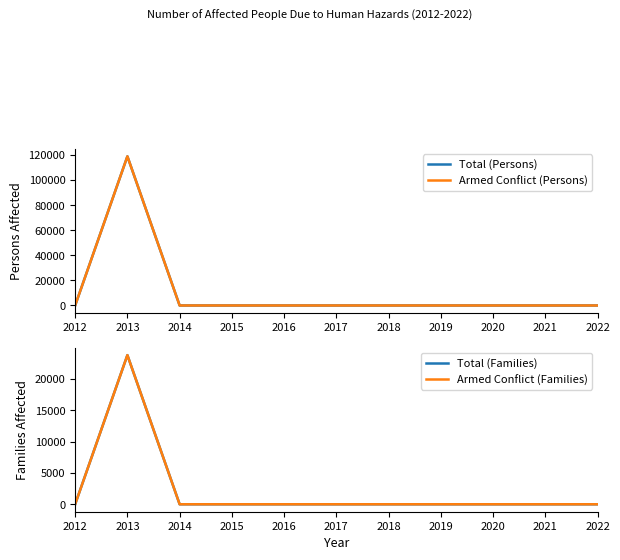

List the labels in order of Armed Conflict (Persons) value, smallest first.

2012, 2014, 2015, 2016, 2017, 2018, 2019, 2020, 2021, 2022, 2013